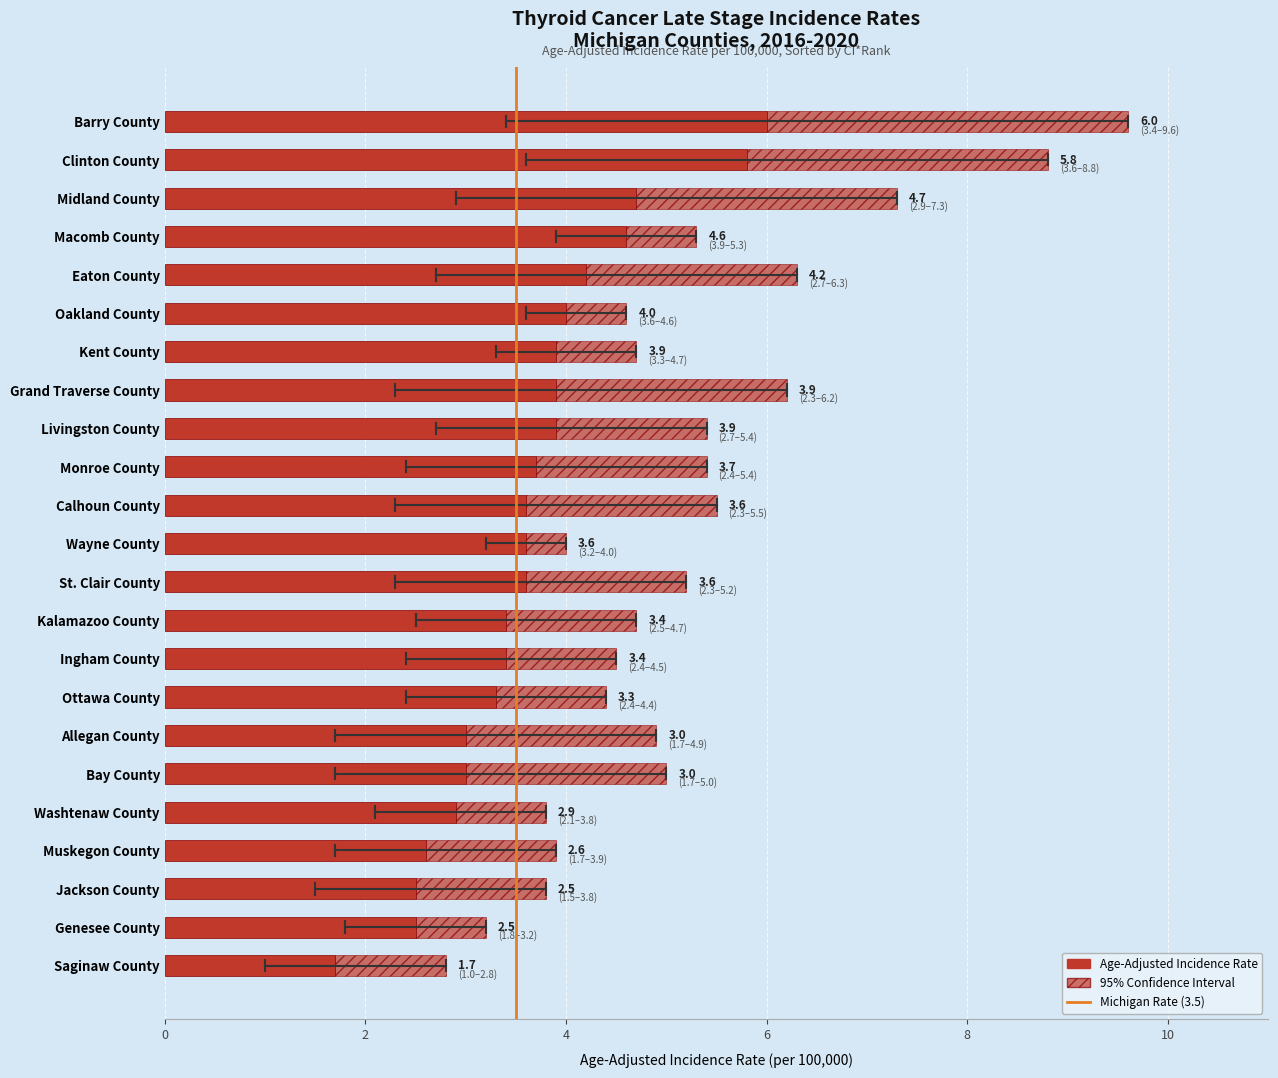

Is it true that the value at 2 is 1?

False